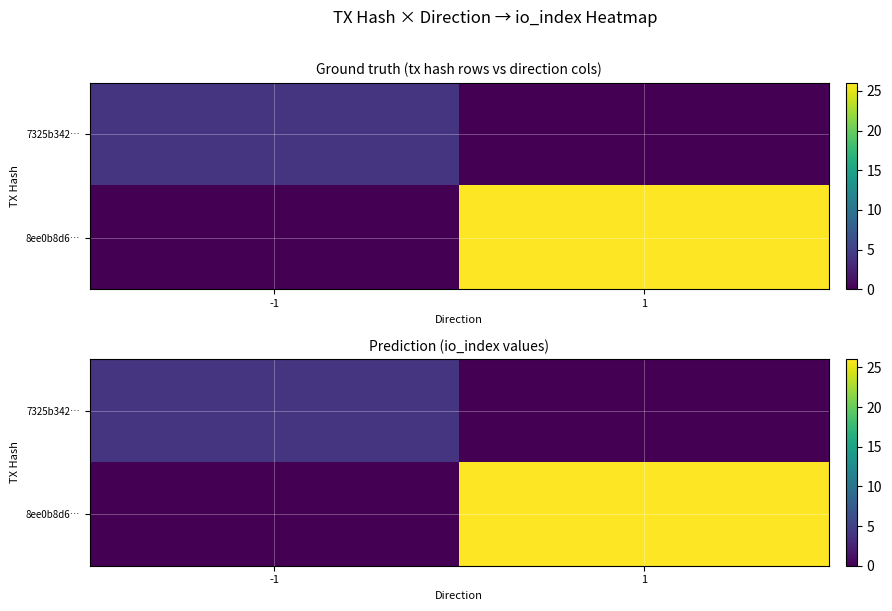

Where is 8ee0b8d6… nearest to the value 13?

-1